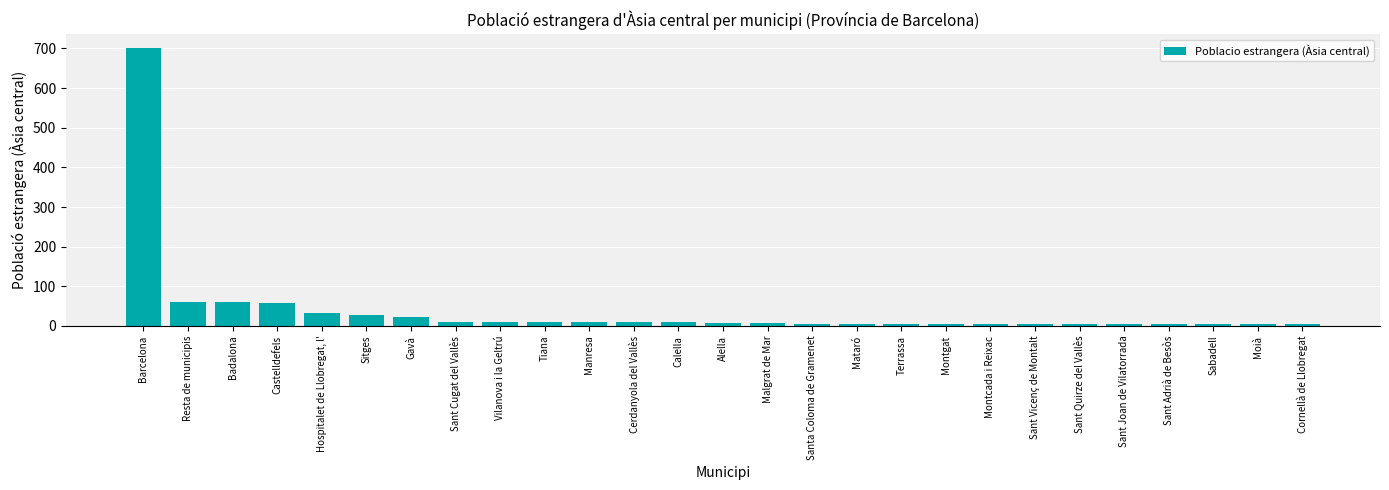

Which category has the highest value across all series?

Barcelona